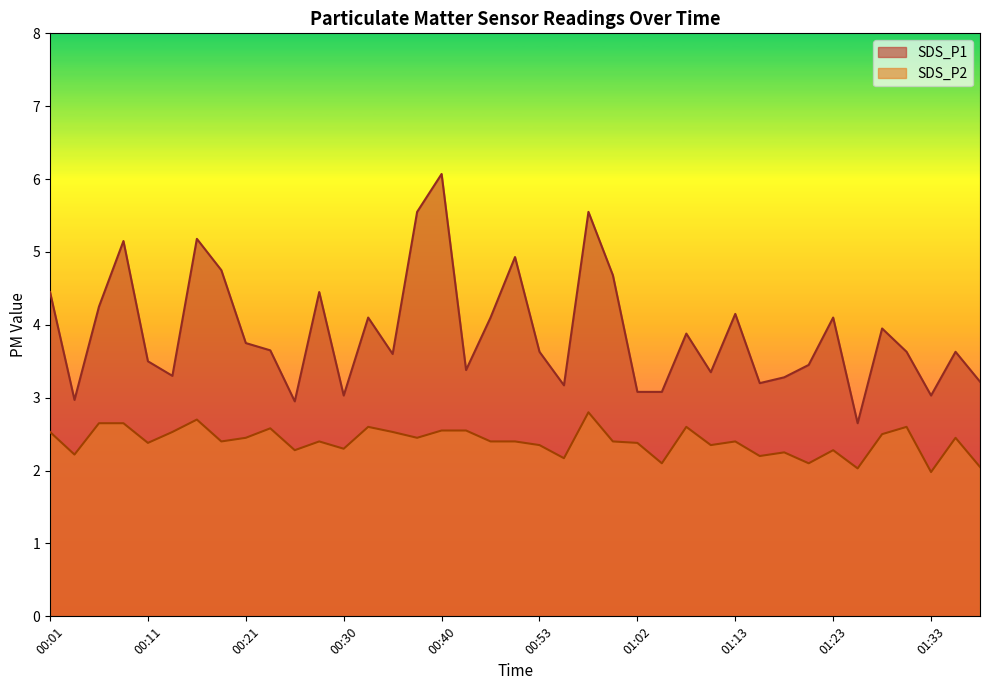

Which series has the largest total across all categories?

SDS_P1